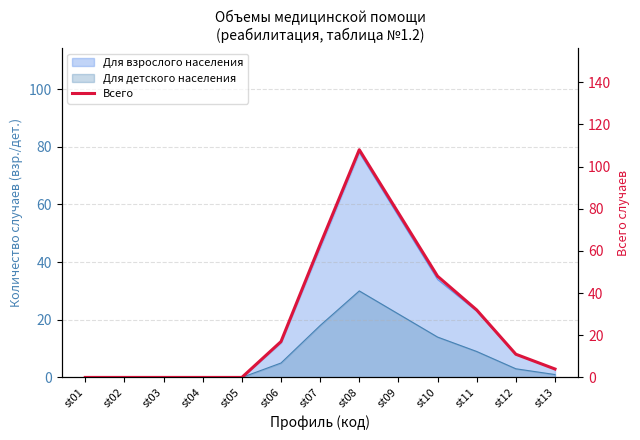

Reading left to right, list all the values displayed in this chart.

st01=0	st02=0	st03=0	st04=0	st05=0	st06=17	st07=63	st08=108	st09=78	st10=48	st11=32	st12=11	st13=4